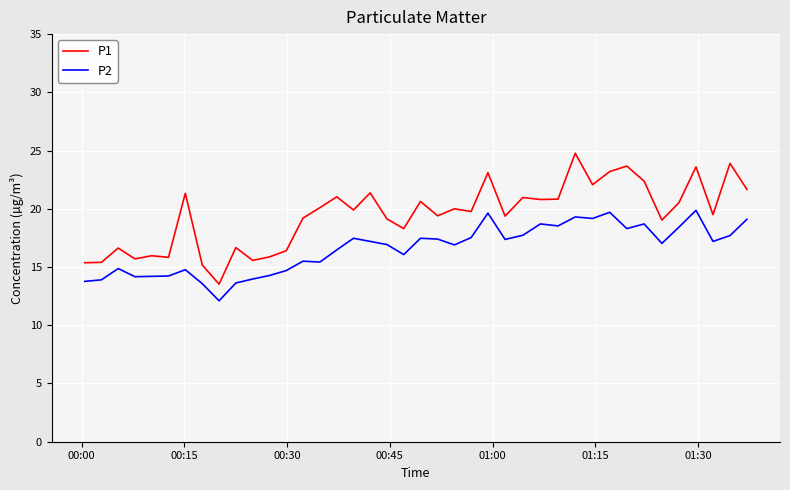

What are all the series names shown in the legend?

P1, P2